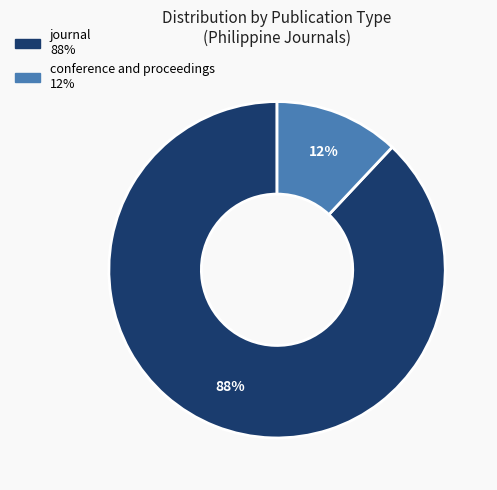

Which has a higher value, journal or conference and proceedings?

journal